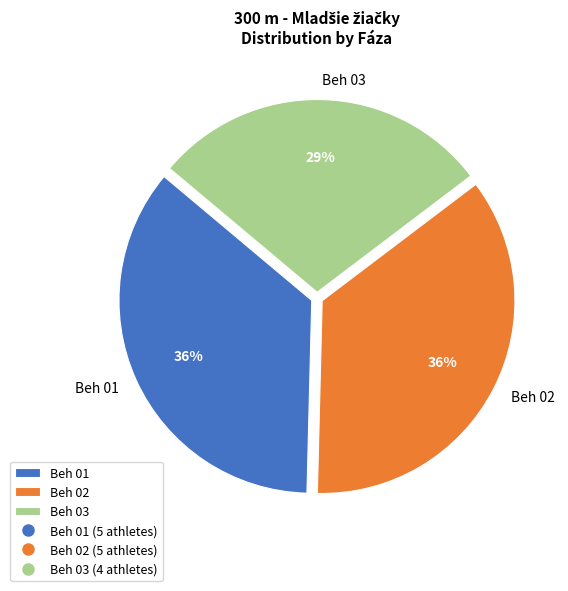

True or false: Beh 02 accounts for 36% of the total.

True